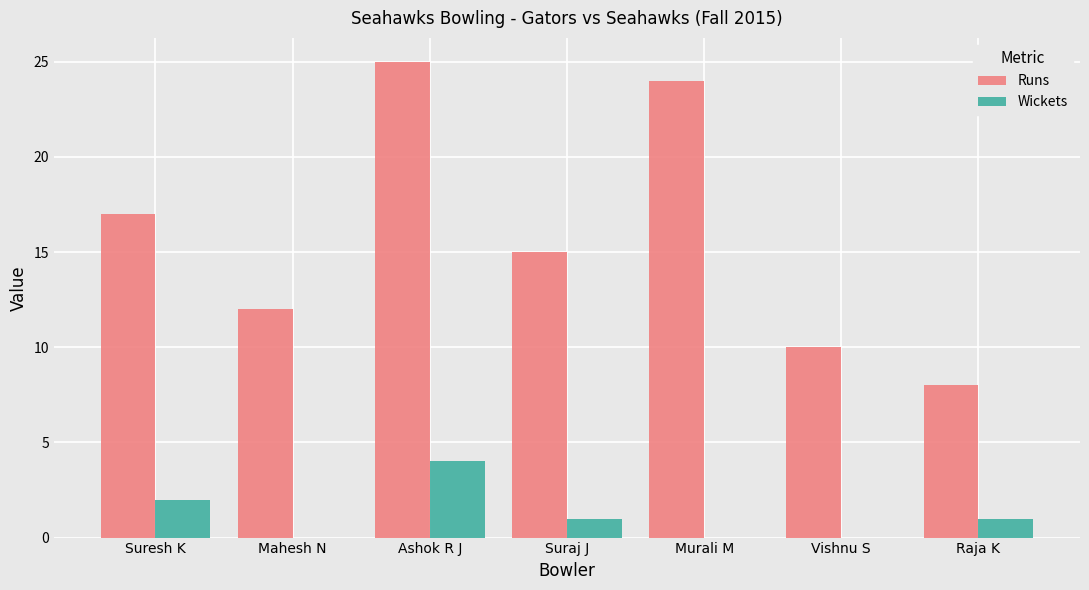

At which category is the sum across all series the highest?

Ashok R J